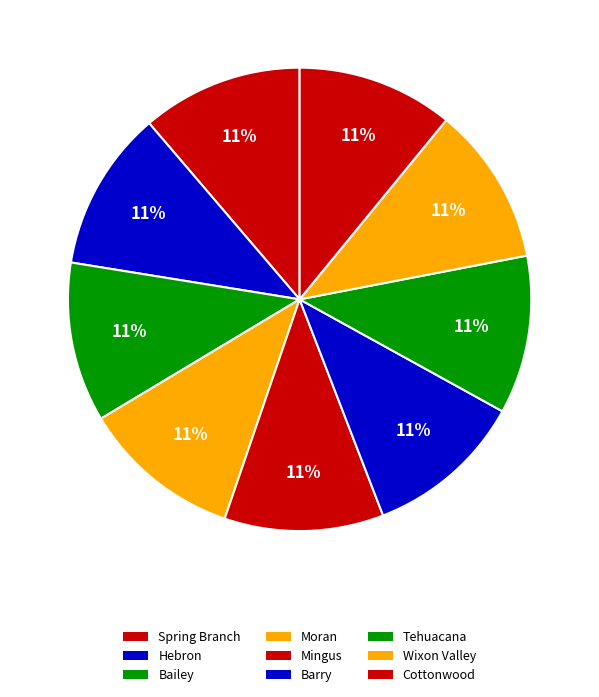

What portion of the pie excludes Moran?

88.8%